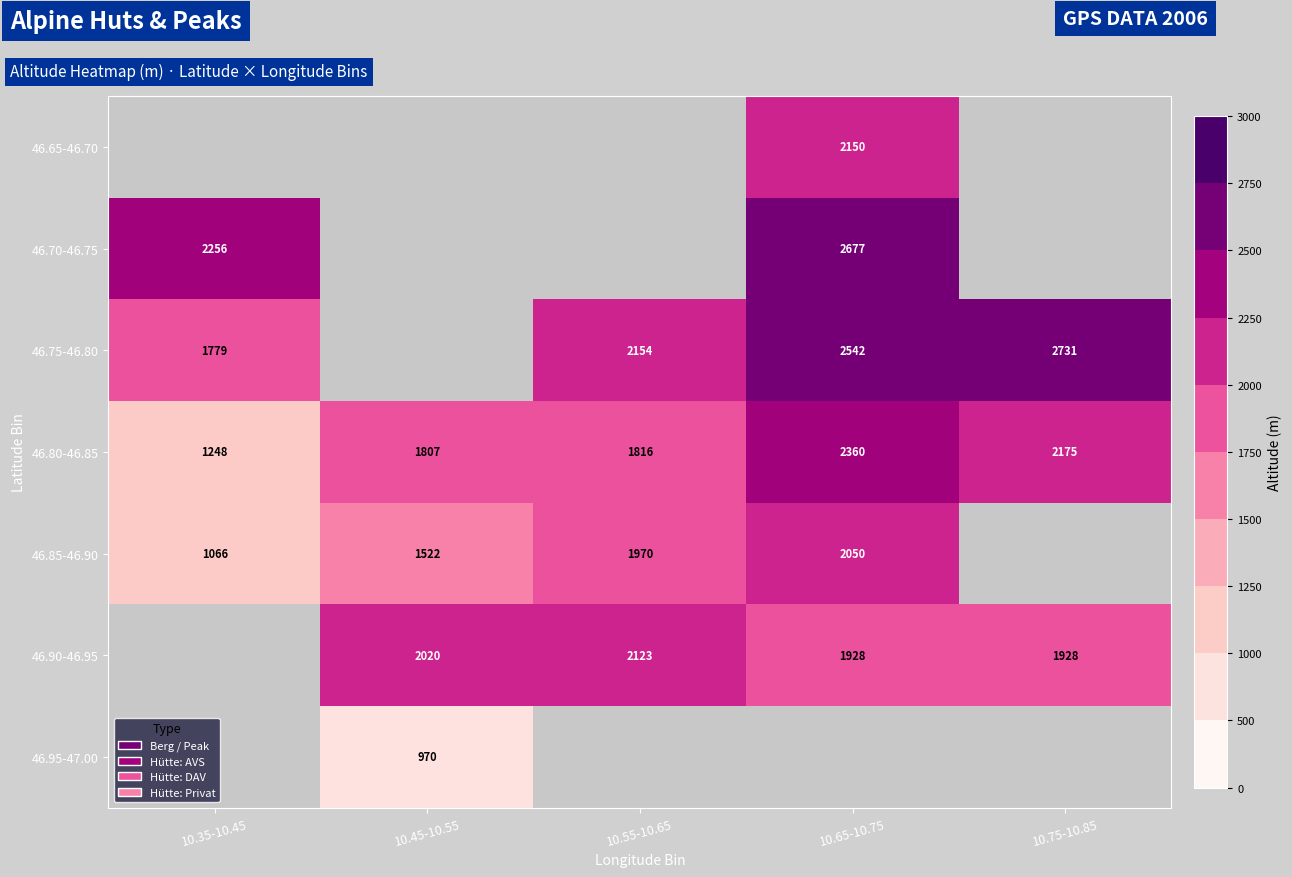

Rank the categories by 46.80-46.85 value from lowest to highest.

10.35-10.45, 10.45-10.55, 10.55-10.65, 10.75-10.85, 10.65-10.75